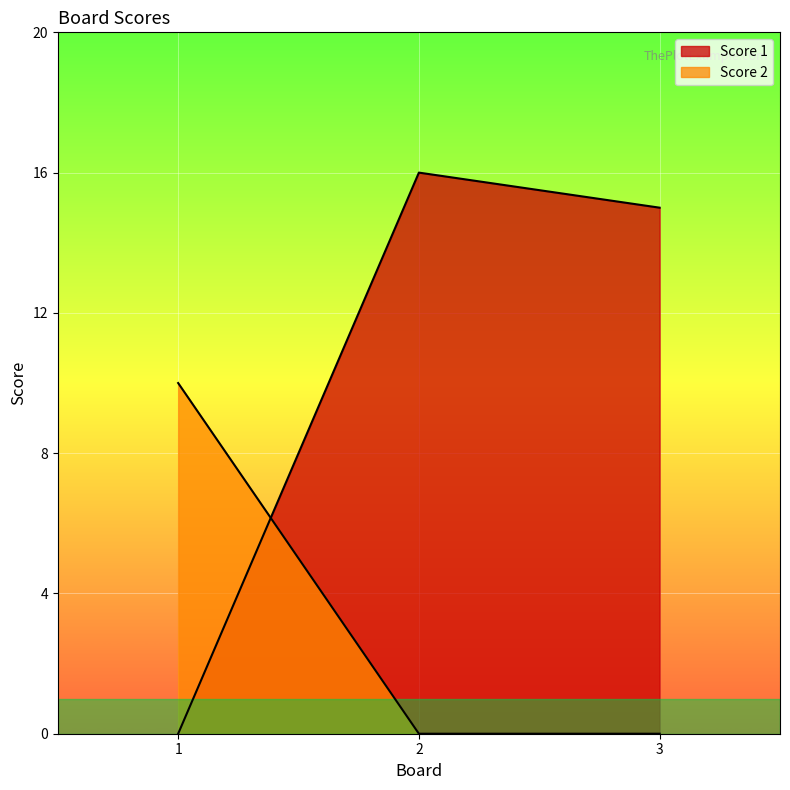

What is the highest value of the Score 1 series?

16